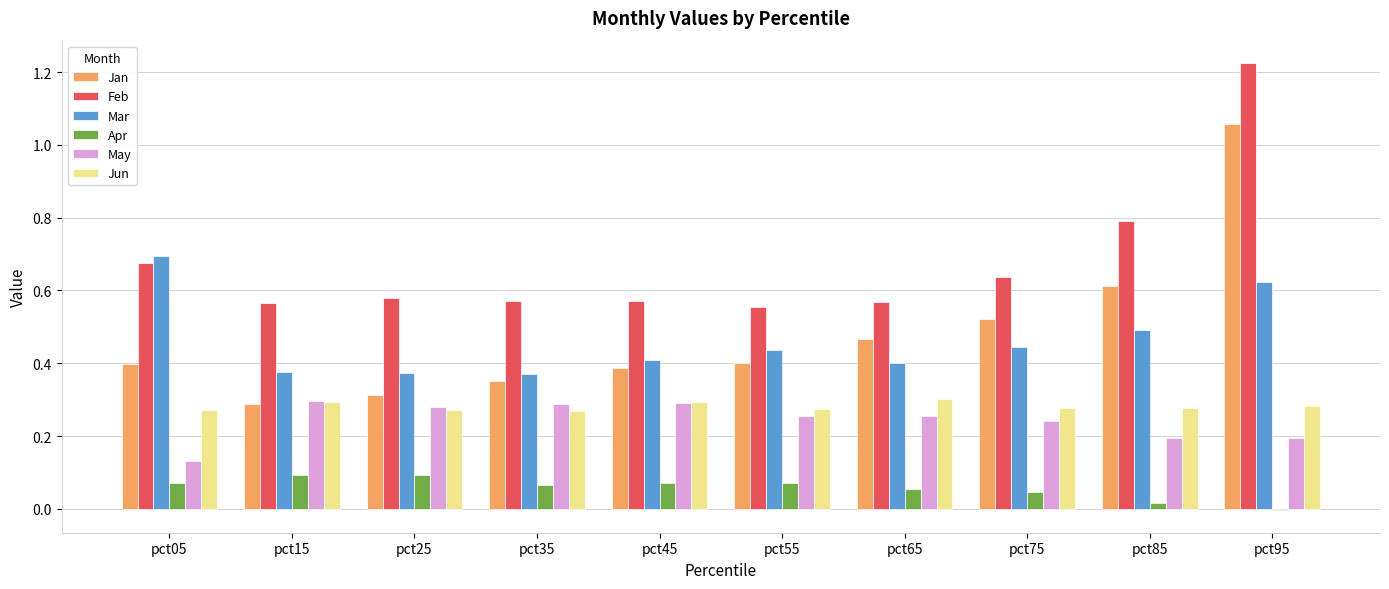

Between pct15 and pct65, which series saw the biggest shift?

Jan